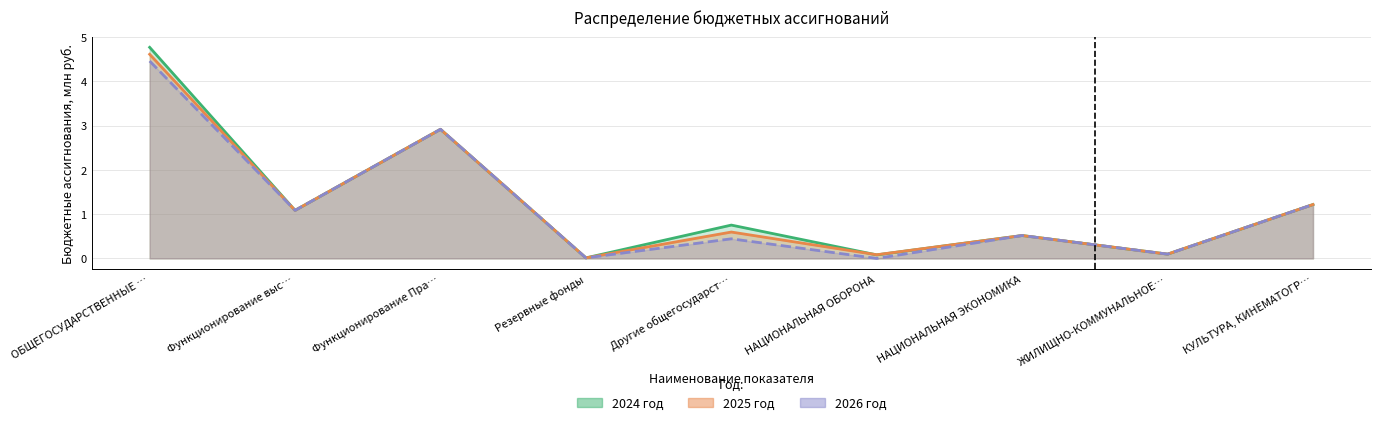

Where is the first local maximum for 2025 год?

Функционирование Пра…